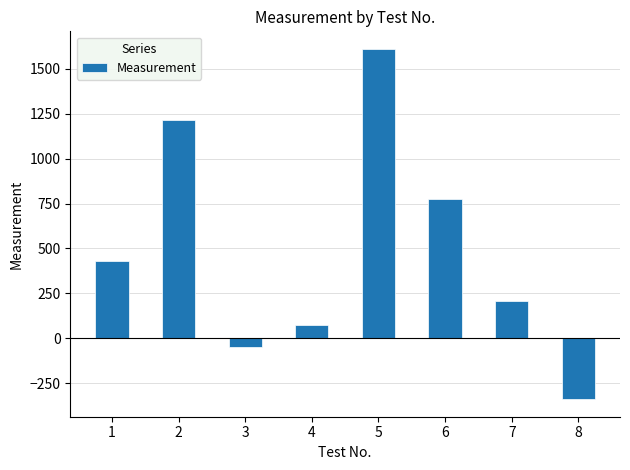

Reading left to right, what are all the values shown in this chart?

1=432	2=1215	3=-45	4=77	5=1610	6=775	7=209	8=-338